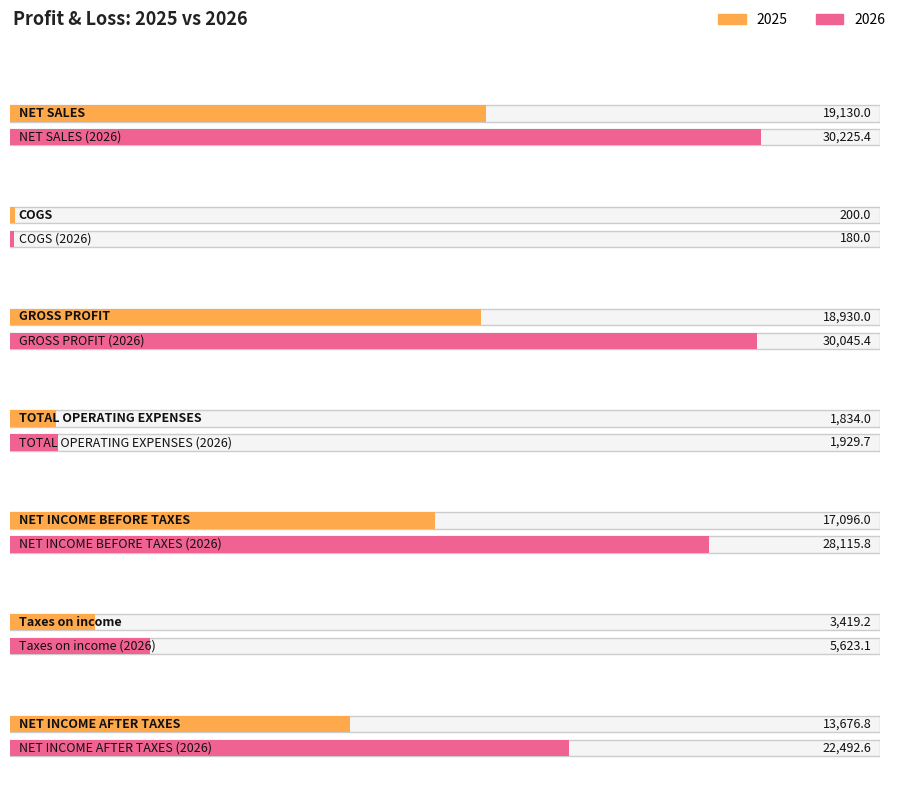

Between COGS and Taxes on income, which is larger?

Taxes on income